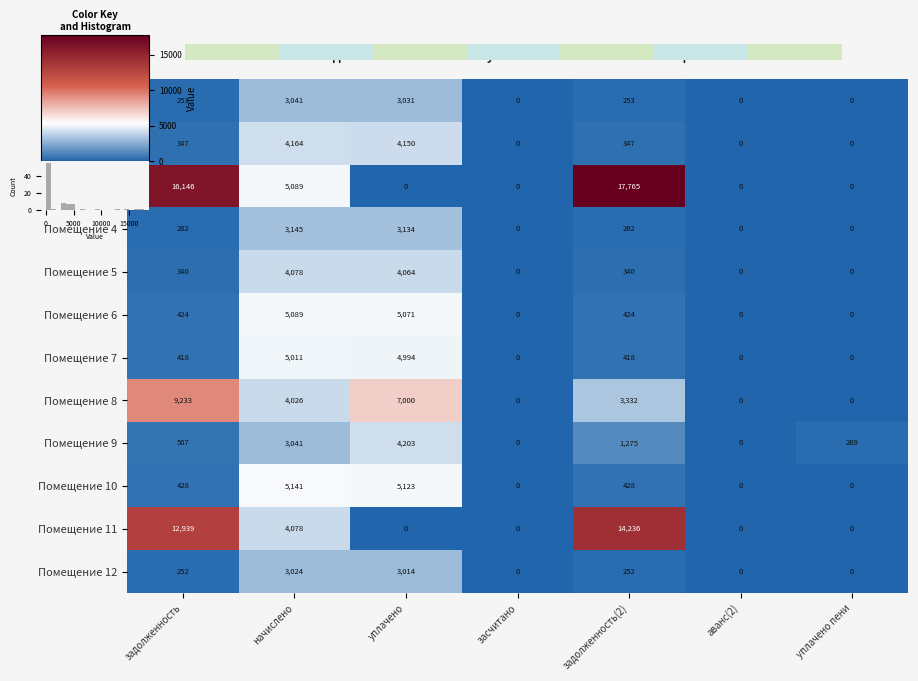

What is the sum of the Помещение 1 values at задолженность and начислено?

3294.7